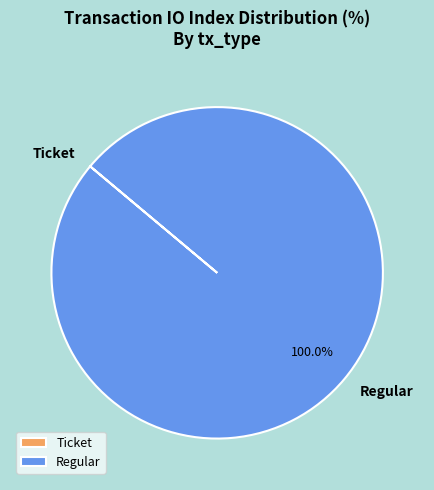

Which category has the biggest portion of the pie?

Regular